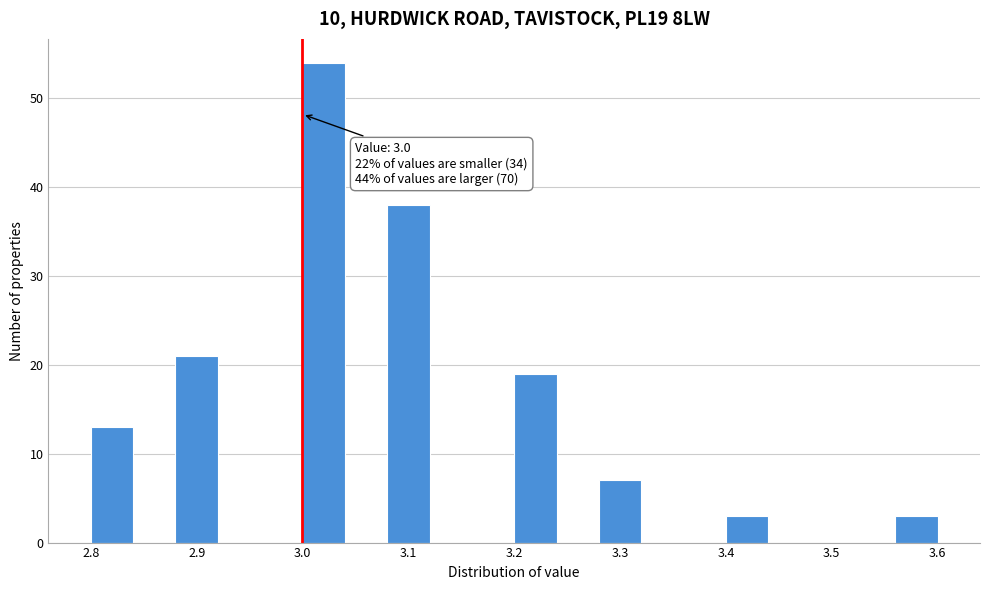

Over which range of the x-axis is the bar tallest?

3.00 to 3.04